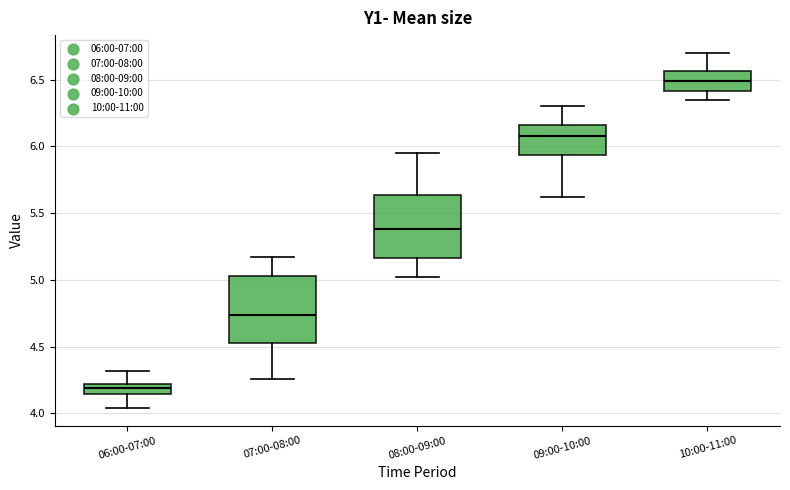

Reading left to right, read every box against the y-axis: the position of its median line, the range the box covers, and the ends of its whiskers. The values are not printed on the chart, so give them approximately, as read against the axis.

06:00-07:00: median 4.20 (inside the box), box 4.15 to 4.20, whiskers 4.05 to 4.30
07:00-08:00: median 4.75, box 4.55 to 5.05, whiskers 4.25 to 5.15
08:00-09:00: median 5.40, box 5.15 to 5.65, whiskers 5.00 to 5.95
09:00-10:00: median 6.10, box 5.95 to 6.15, whiskers 5.60 to 6.30
10:00-11:00: median 6.50, box 6.40 to 6.55, whiskers 6.35 to 6.70